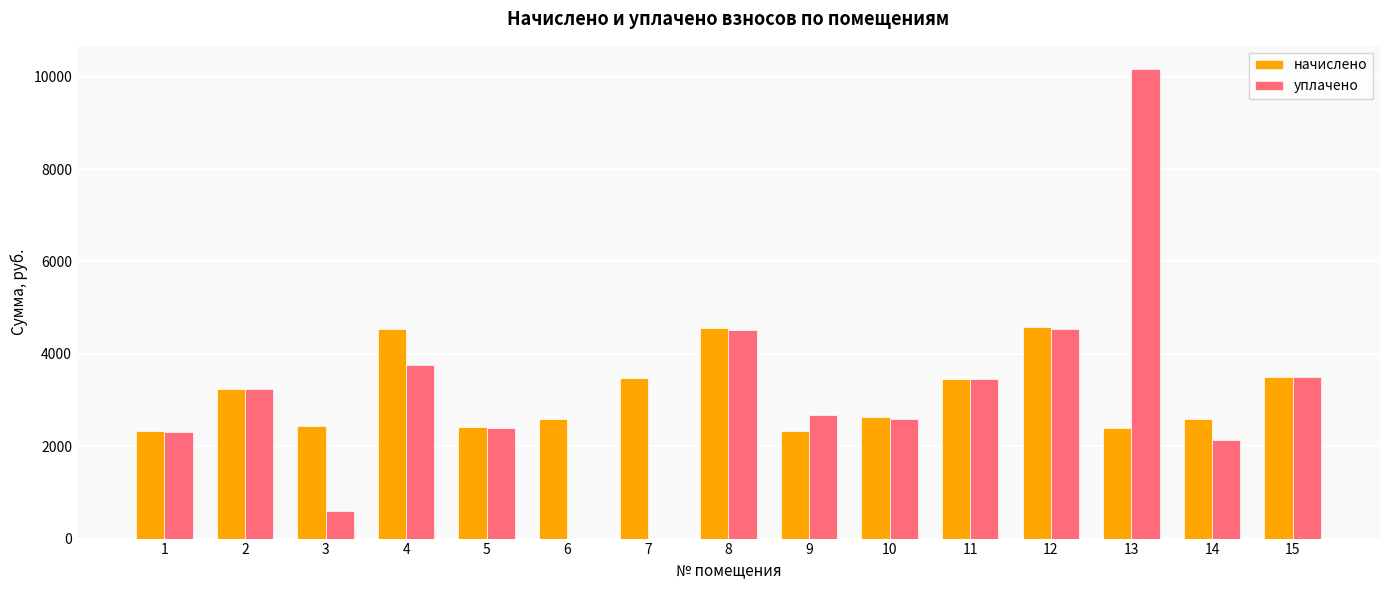

Is the value of уплачено at 4 greater than the value of начислено at 14?

Yes